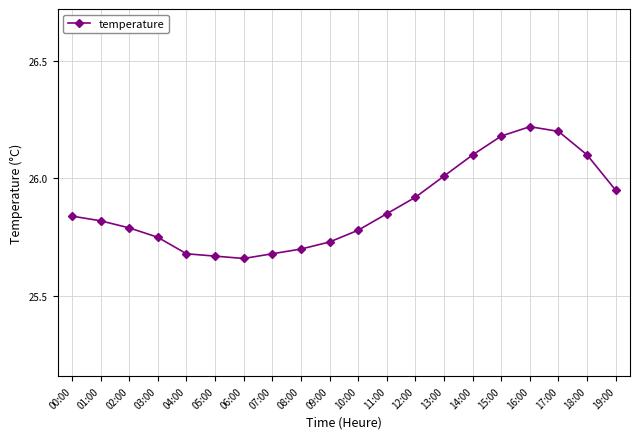

The chart shows a value of 26.0 at 13:00. True or false?

True